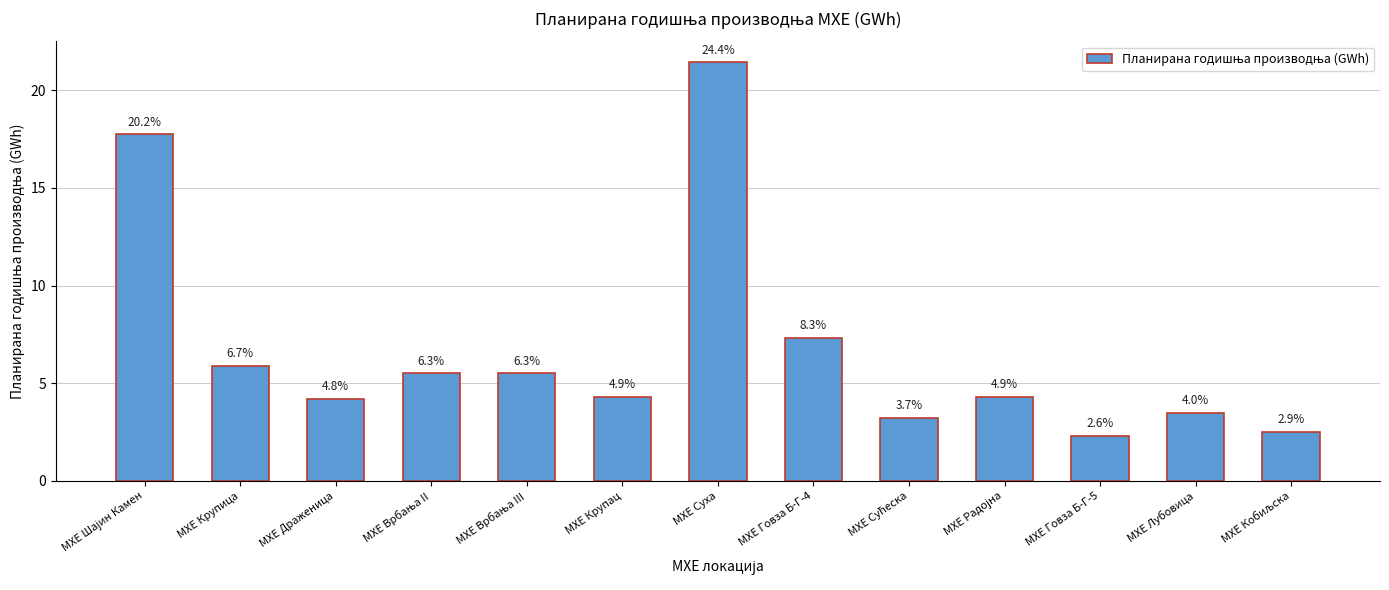

Which has a higher value, МХЕ Врбања II or МХЕ Радојна?

МХЕ Врбања II